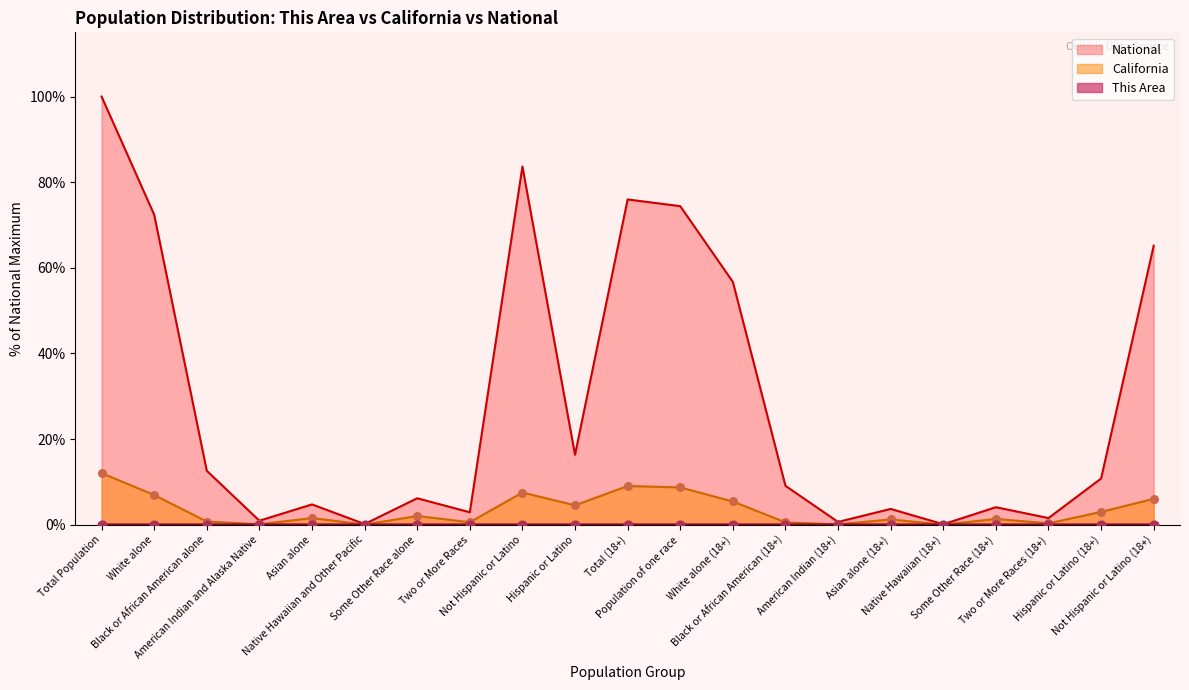

Is the value of This Area at Total (18+) greater than the value of California at Some Other Race alone?

No